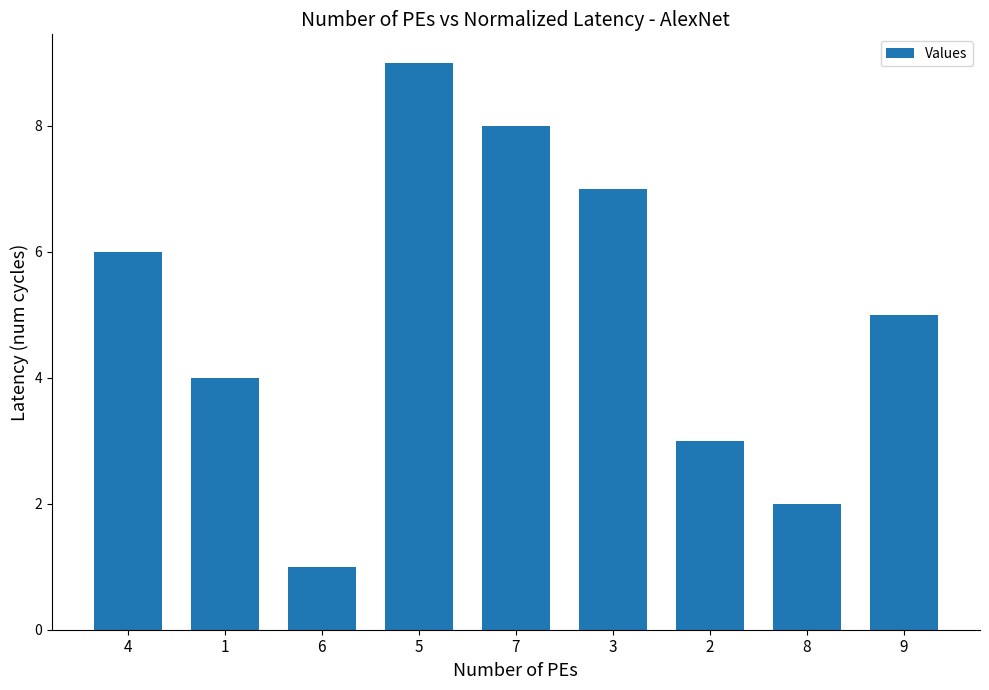

What is the maximum value shown in the chart?

9